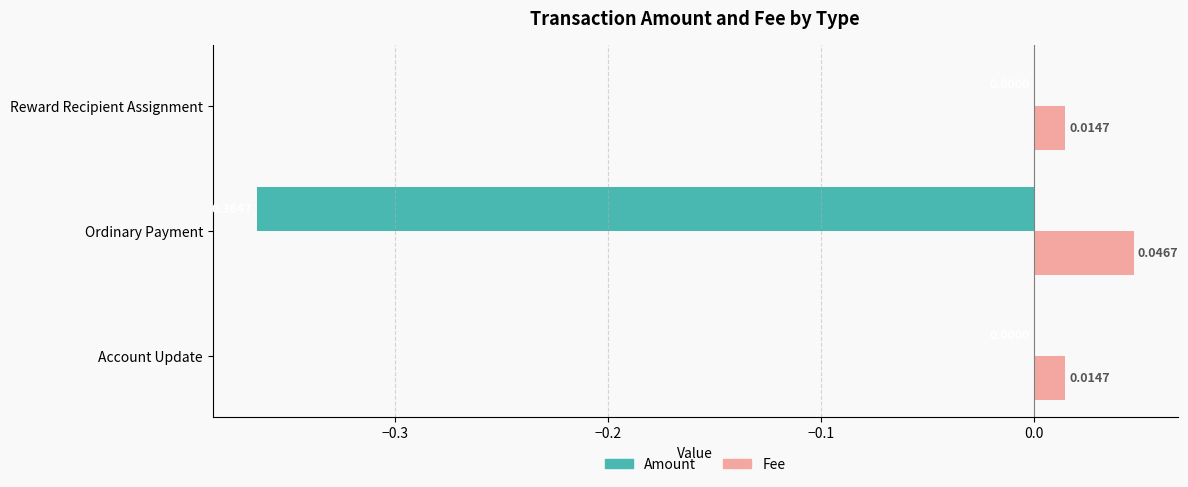

Between Ordinary Payment and Reward Recipient Assignment, which series saw the biggest shift?

Amount